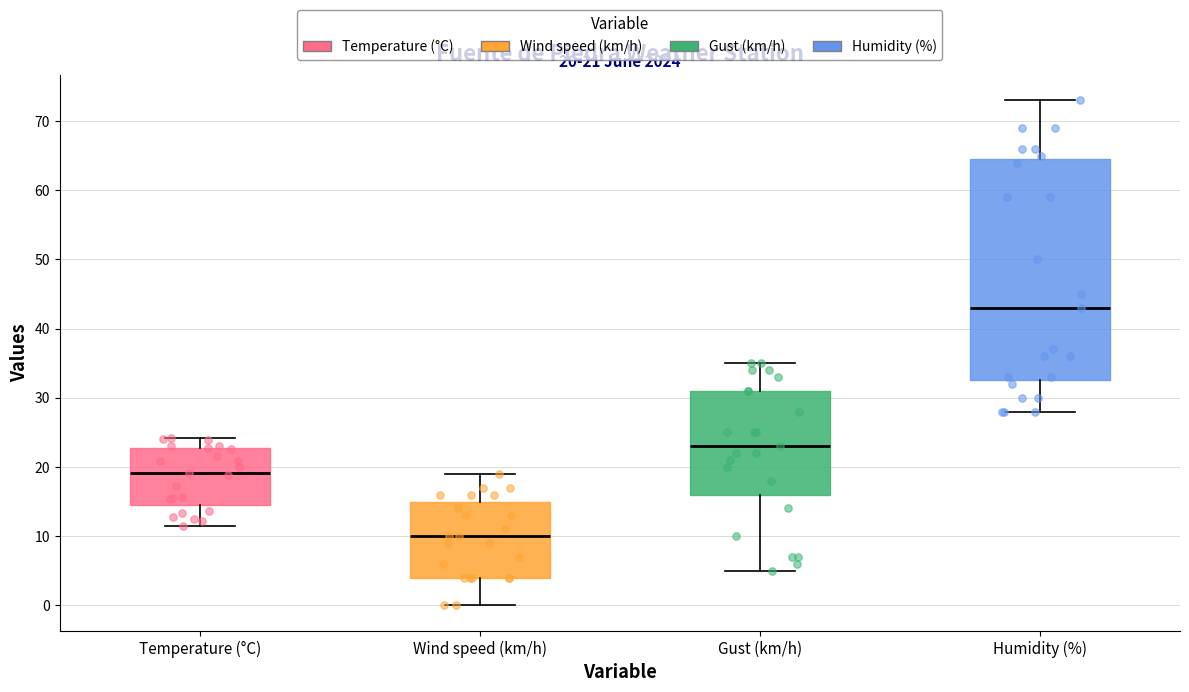

Which box is the tallest, from its lower edge to its upper edge?

Humidity (%)